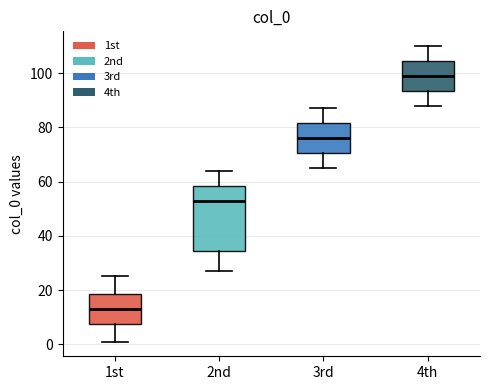

Reading left to right, transcribe this box plot: for each box, give where its median line is, the range the box spans, and where its two whiskers end, as read against the y-axis. The values are not printed on the chart, so give them approximately, as read against the axis.

1st: median 14, box 8 to 18, whiskers 2 to 26
2nd: median 54, box 34 to 58, whiskers 28 to 64
3rd: median 76, box 70 to 82, whiskers 66 to 88
4th: median 100, box 94 to 104, whiskers 88 to 110